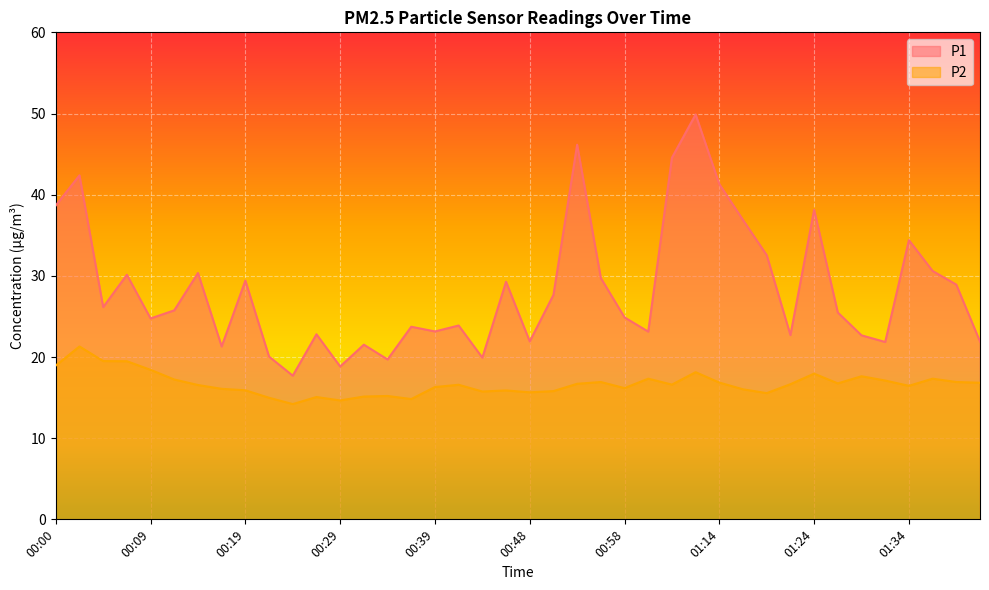

How many values in the P1 series exceed 25?

21